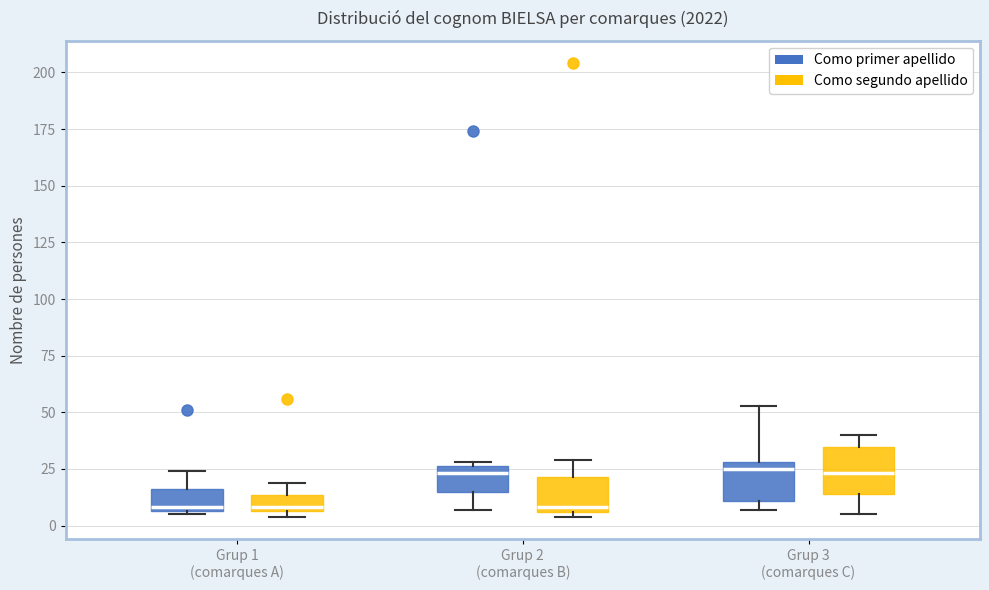

Where does the upper whisker of the box for Grup 3 (comarques C) (Como primer apellido) end on the y-axis? The values are not printed on the chart, so give them approximately, as read against the axis.

55